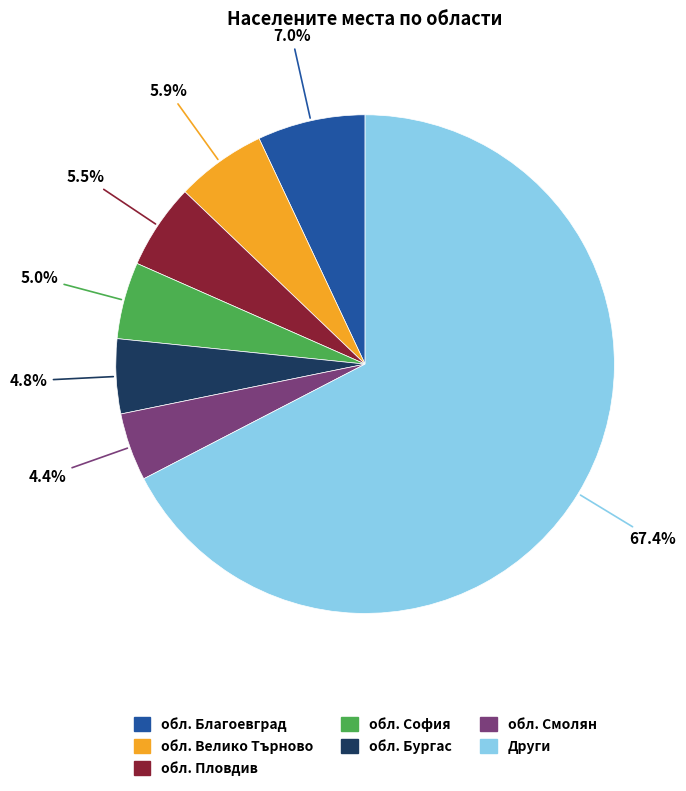

How much of the chart is everything except обл. Пловдив?

94.5%